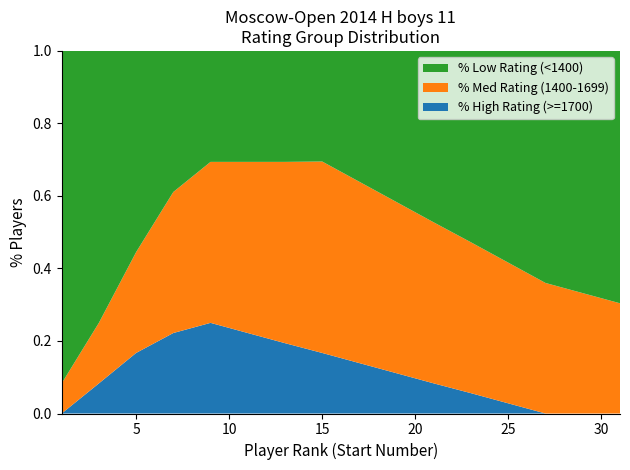

Reading left to right, transcribe all the data shown in this chart.

High Rating (>=1700): 1=0.0	3=0.1	5=0.2	7=0.2	9=0.2	11=0.2	13=0.2	15=0.2	17=0.1	19=0.1	21=0.1	23=0.1	25=0.0	27=0.0	29=0.0	31=0.0
Med Rating (1400-1699): 1=0.1	3=0.2	5=0.3	7=0.4	9=0.4	11=0.5	13=0.5	15=0.5	17=0.5	19=0.5	21=0.4	23=0.4	25=0.4	27=0.4	29=0.3	31=0.3
Low Rating (<1400): 1=0.9	3=0.8	5=0.6	7=0.4	9=0.3	11=0.3	13=0.3	15=0.3	17=0.4	19=0.4	21=0.5	23=0.5	25=0.6	27=0.6	29=0.7	31=0.7